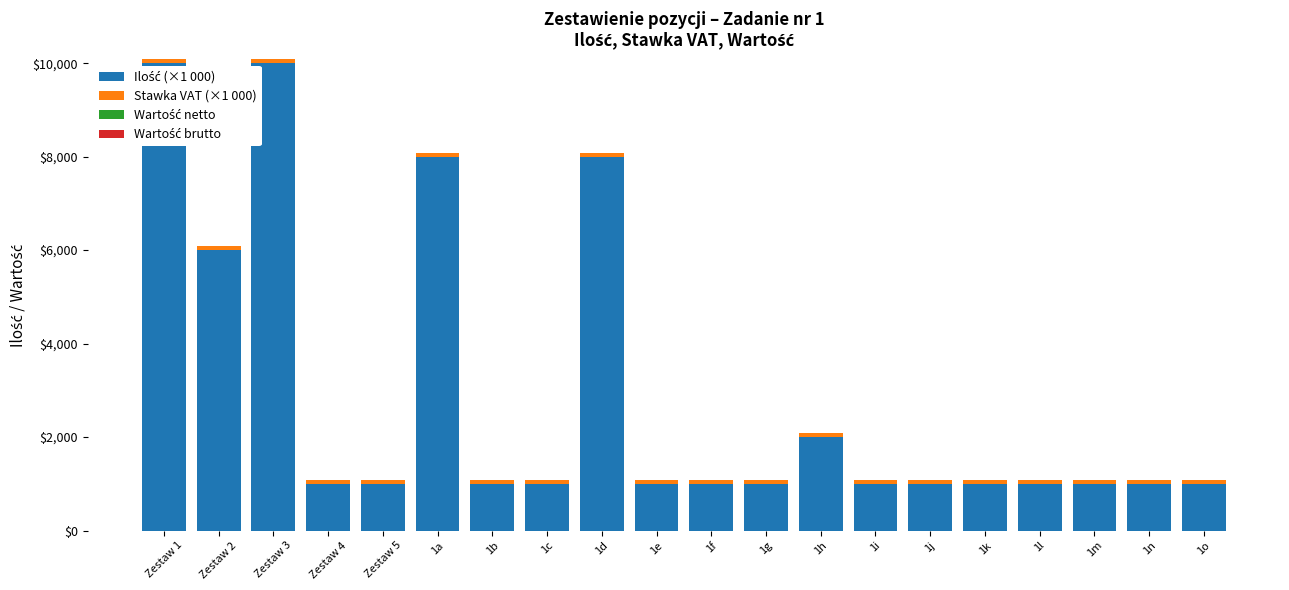

How many distinct data groups are displayed?

2